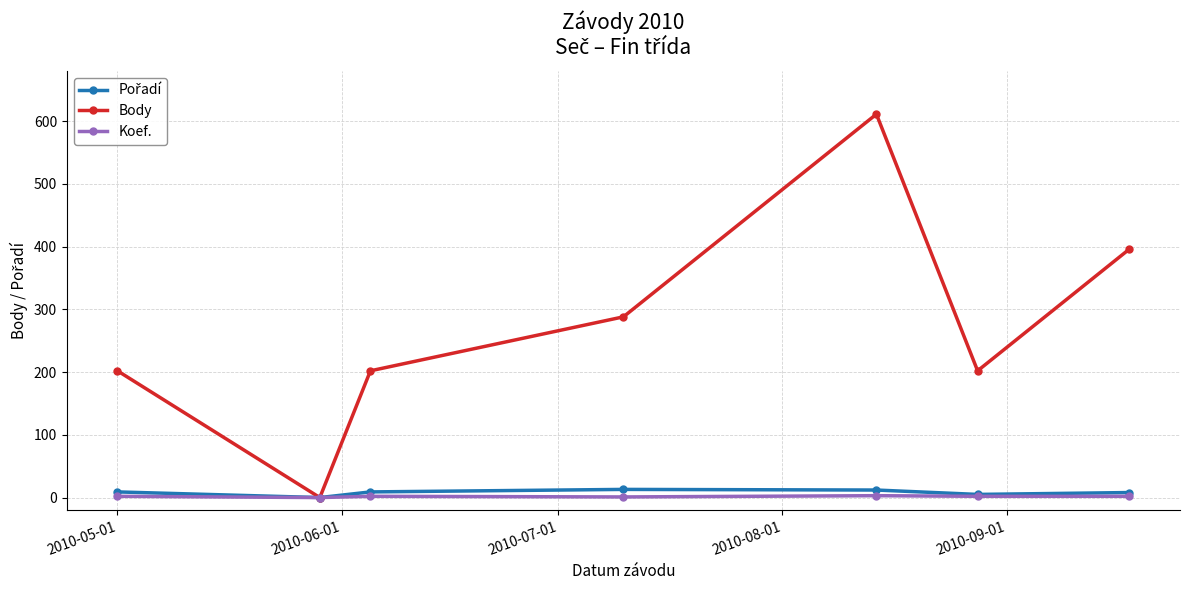

Which series has the largest range (max minus min)?

Body